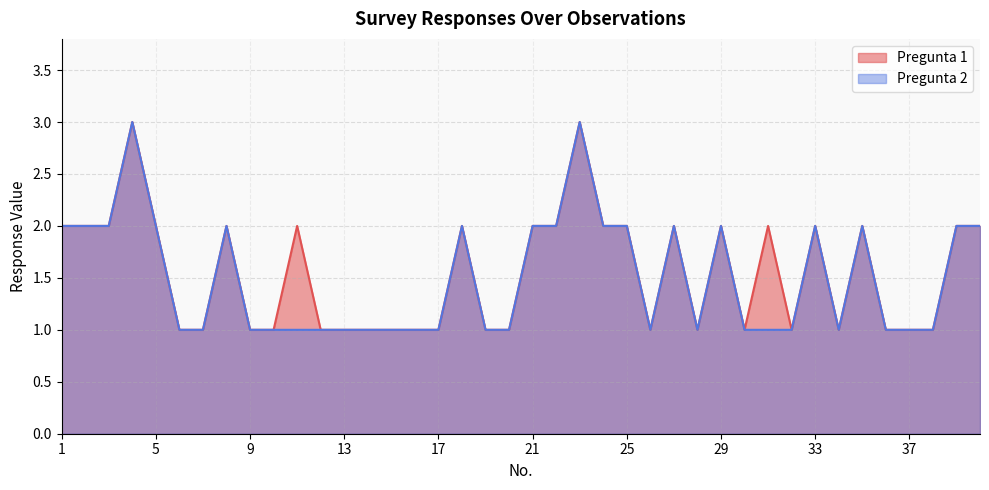

Reading right to left, what are all the values shown in this chart?

Pregunta 1: 40=2	39=2	38=1	37=1	36=1	35=2	34=1	33=2	32=1	31=2	30=1	29=2	28=1	27=2	26=1	25=2	24=2	23=3	22=2	21=2	20=1	19=1	18=2	17=1	16=1	15=1	14=1	13=1	12=1	11=2	10=1	9=1	8=2	7=1	6=1	5=2	4=3	3=2	2=2	1=2
Pregunta 2: 40=2	39=2	38=1	37=1	36=1	35=2	34=1	33=2	32=1	31=1	30=1	29=2	28=1	27=2	26=1	25=2	24=2	23=3	22=2	21=2	20=1	19=1	18=2	17=1	16=1	15=1	14=1	13=1	12=1	11=1	10=1	9=1	8=2	7=1	6=1	5=2	4=3	3=2	2=2	1=2